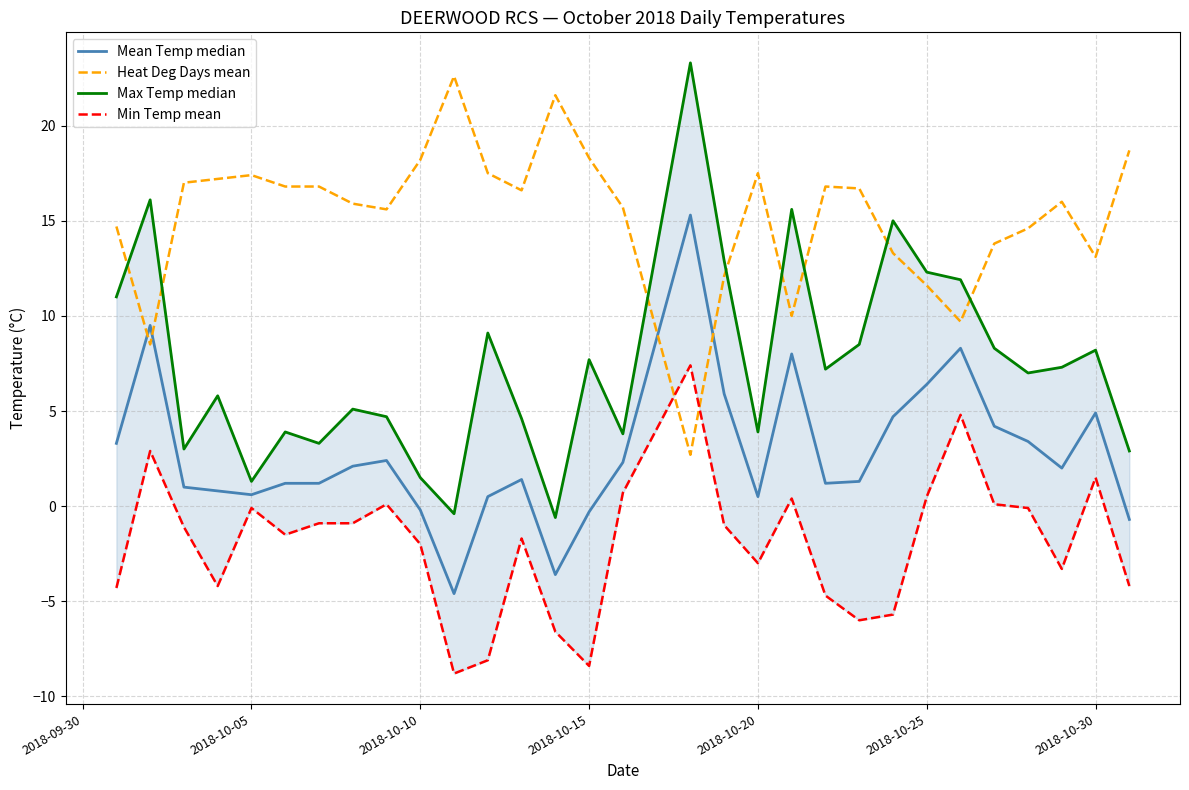

What is the sum of all Heat Deg Days mean values?

457.0